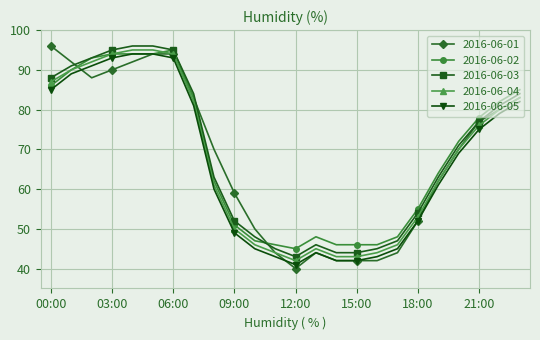

How many distinct data groups are displayed?

5